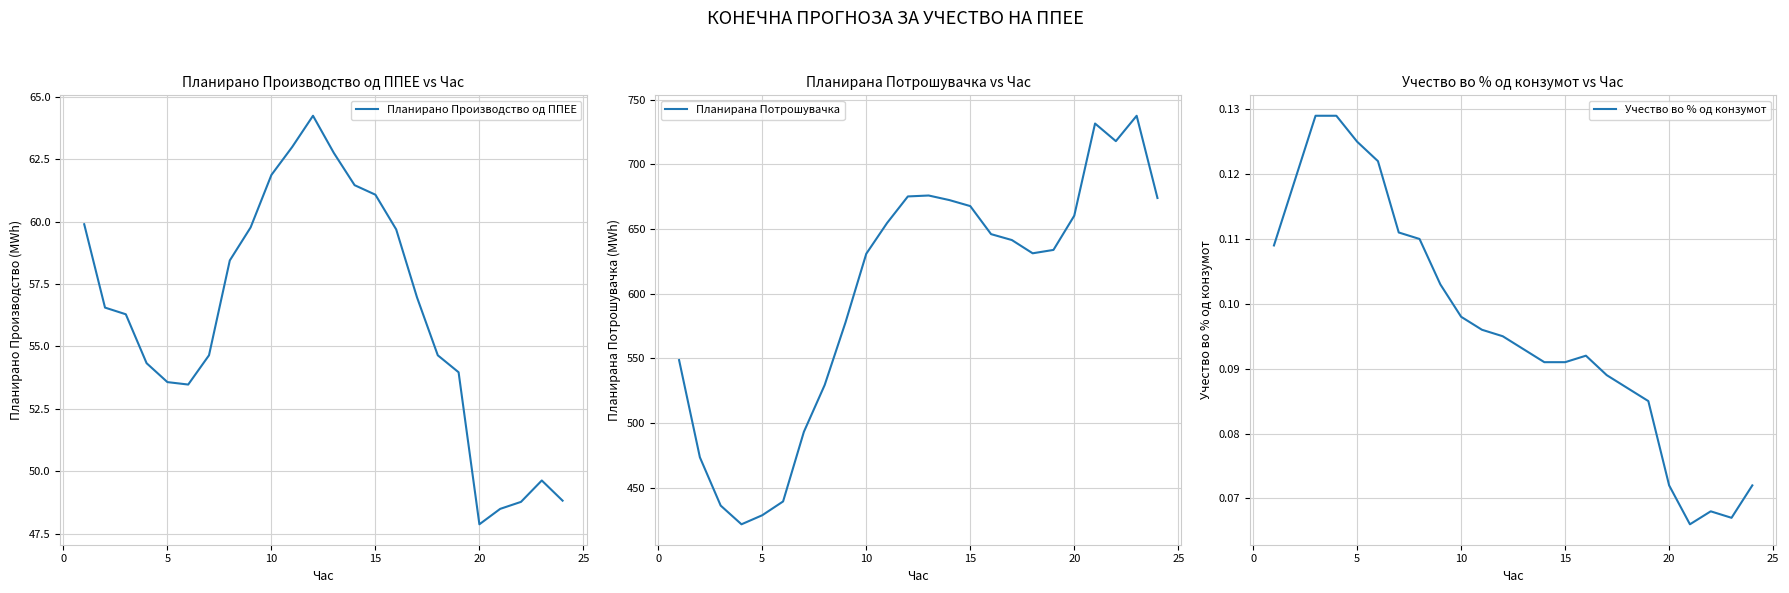

Does the chart have visible grid lines?

Yes